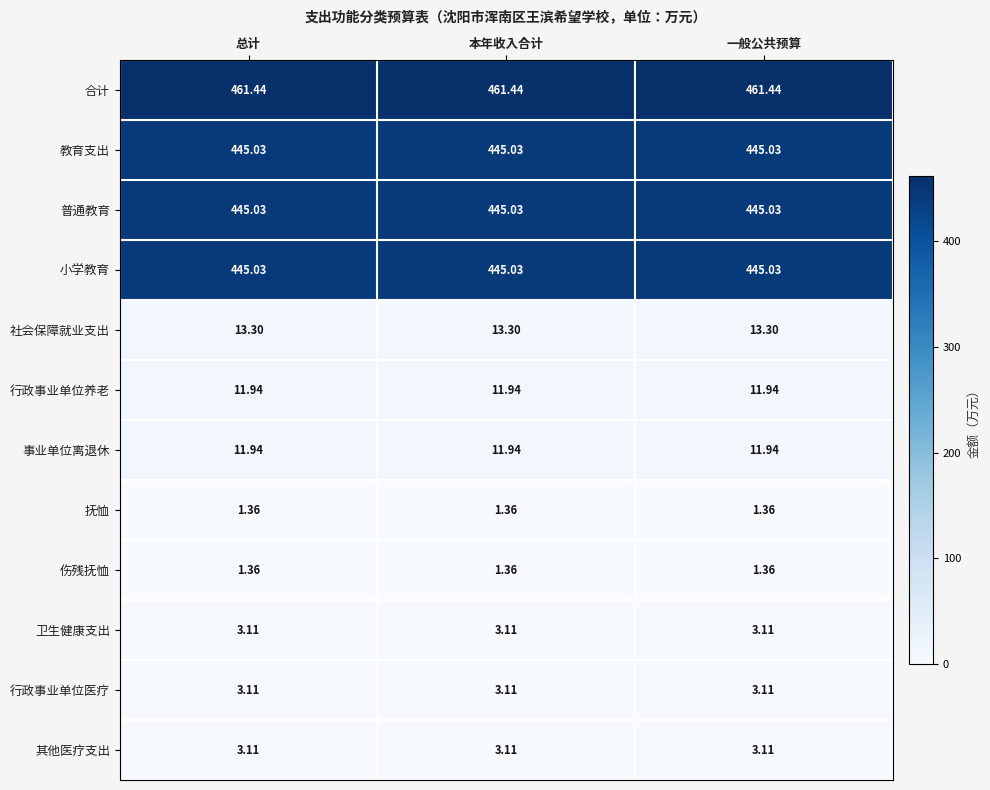

At how many categories does at least one series exceed 78?

3